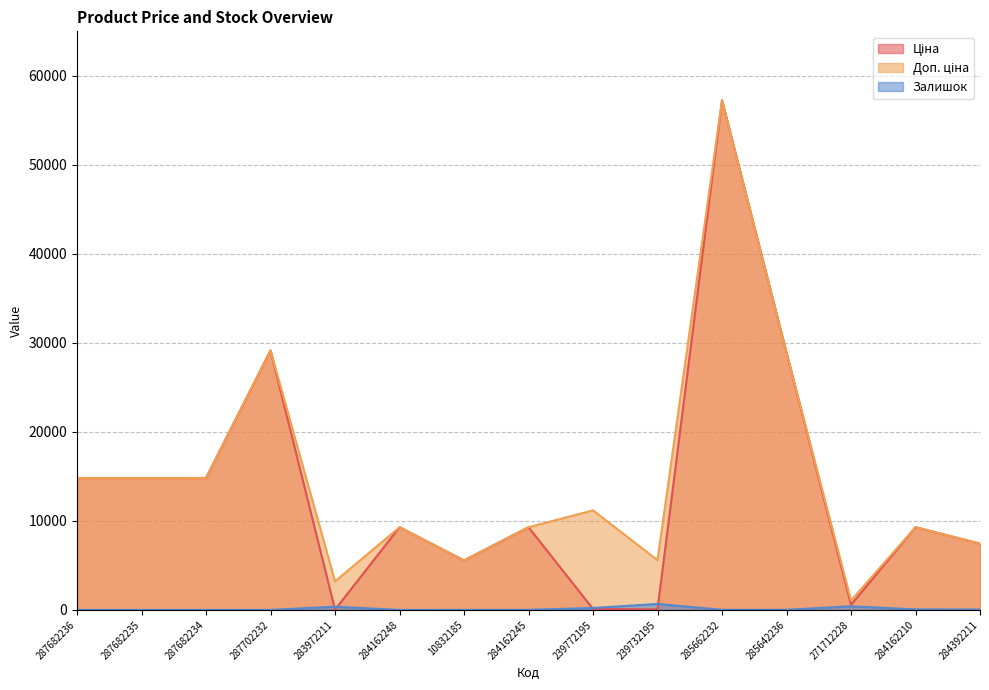

At which label does Доп. ціна reach its peak?

285662232